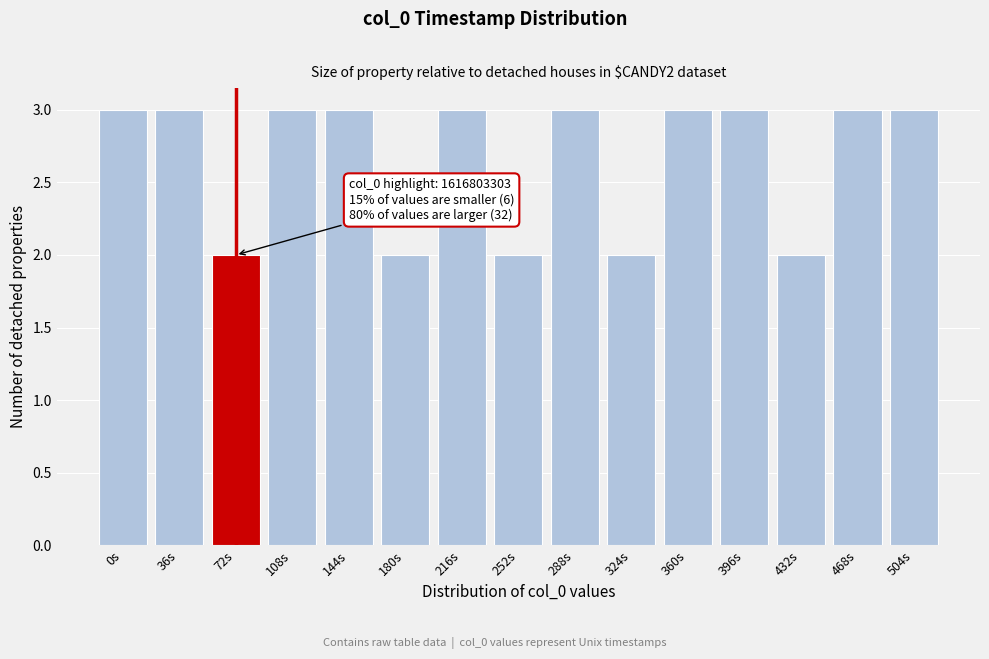

Reading left to right, list all the values displayed in this chart.

3	3	2	3	3	2	3	2	3	2	3	3	2	3	3